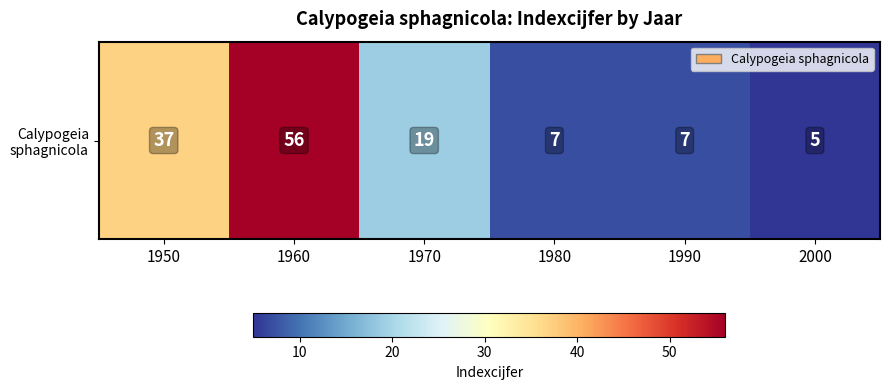

Rank the categories by value from lowest to highest.

2000, 1980, 1990, 1970, 1950, 1960